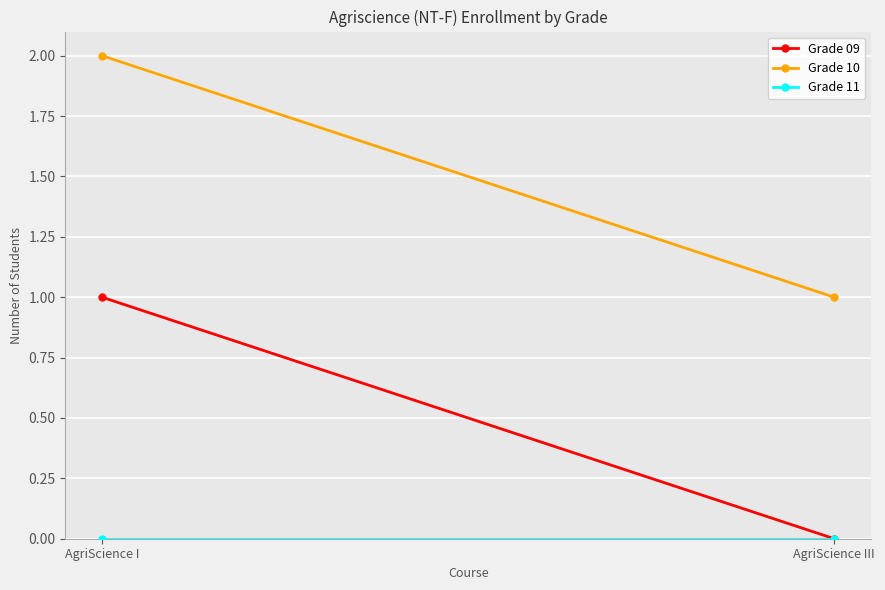

Between AgriScience I and AgriScience III, which series saw the biggest shift?

Grade 09